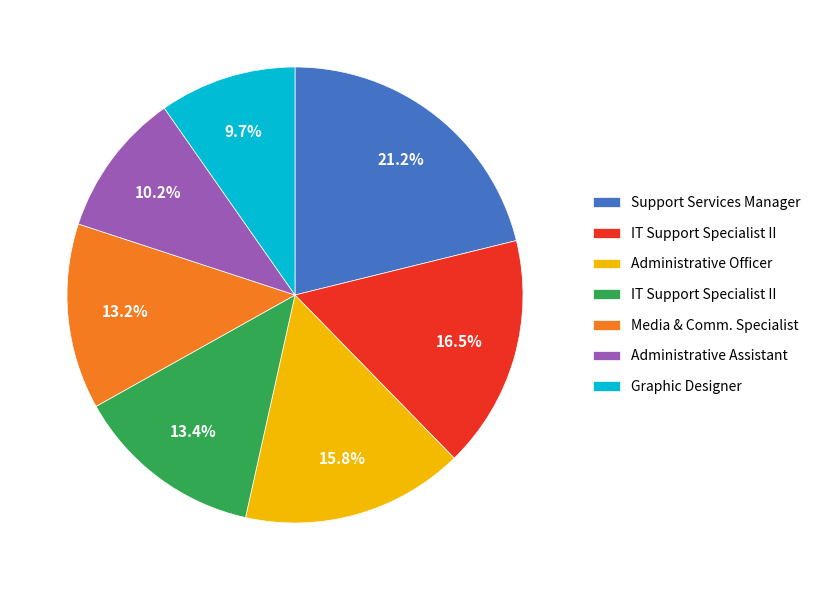

Does any single category account for the majority?

No